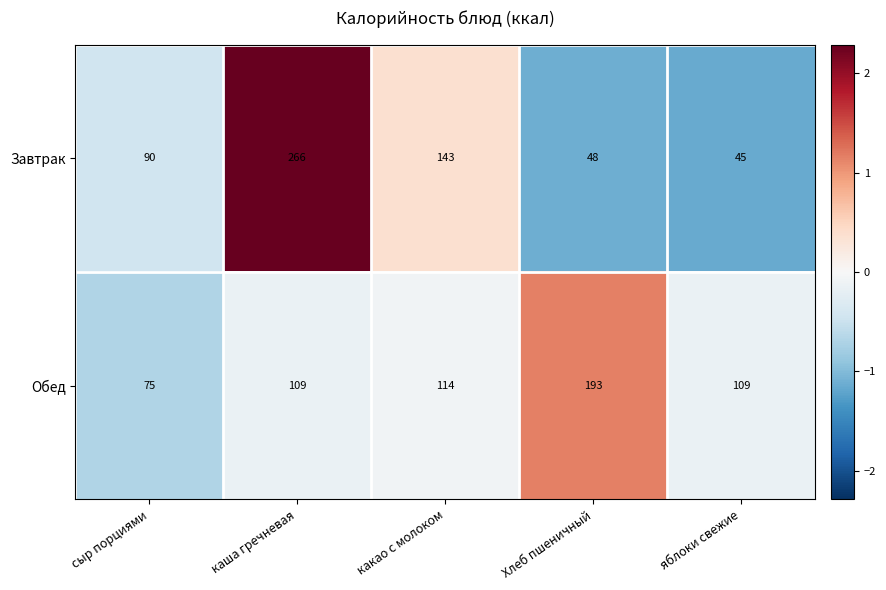

At which category is the sum across all series the highest?

каша гречневая